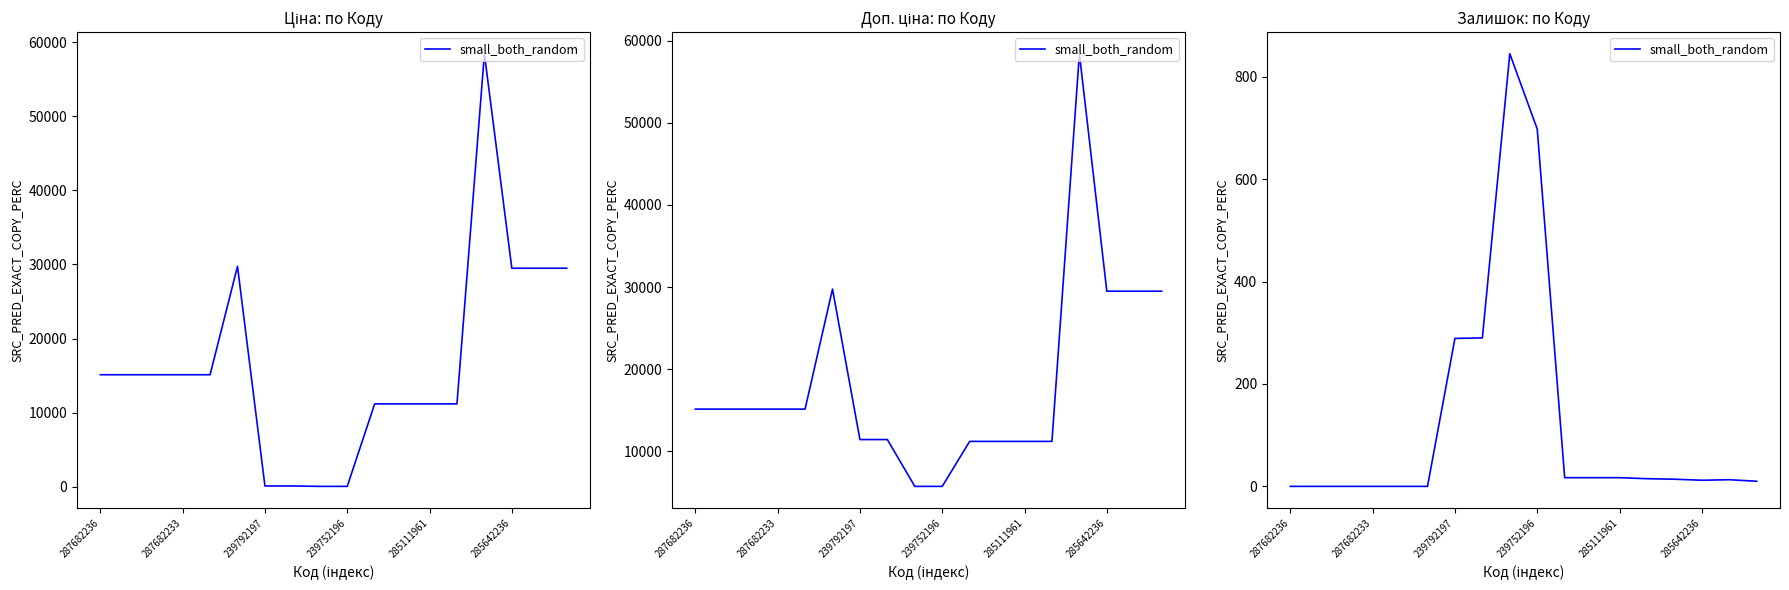

The chart shows a value of 845 at 8. True or false?

True